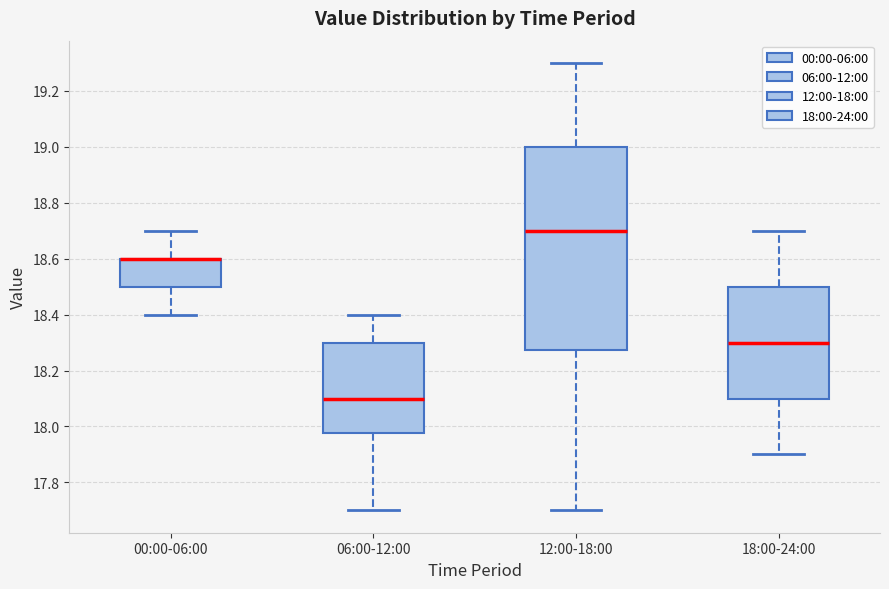

Comparing the boxes themselves (not the whiskers), which one is the tallest?

12:00-18:00